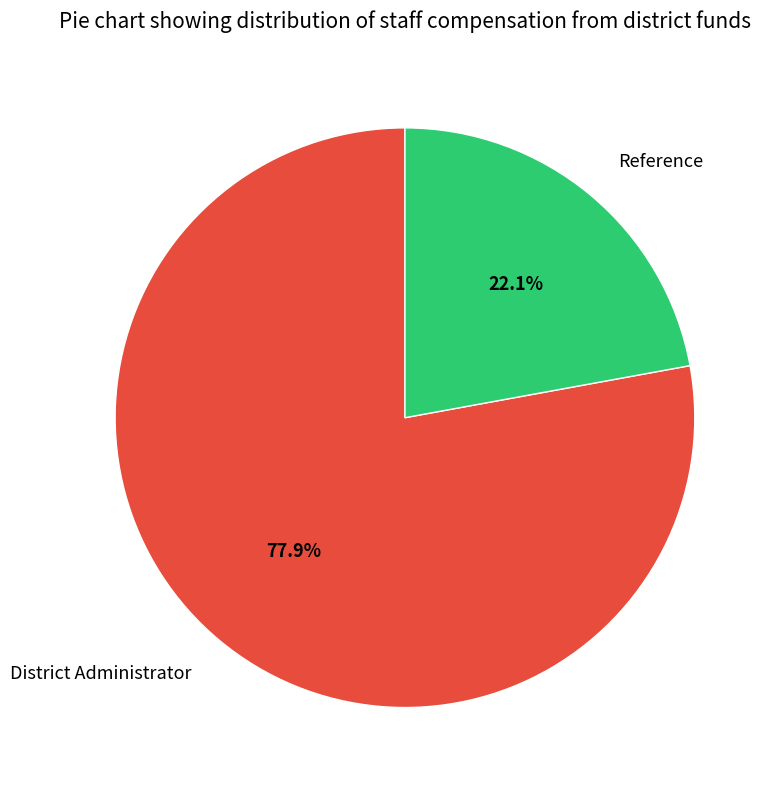

What is the ratio of the value at District Administrator to the value at Reference?

3.5